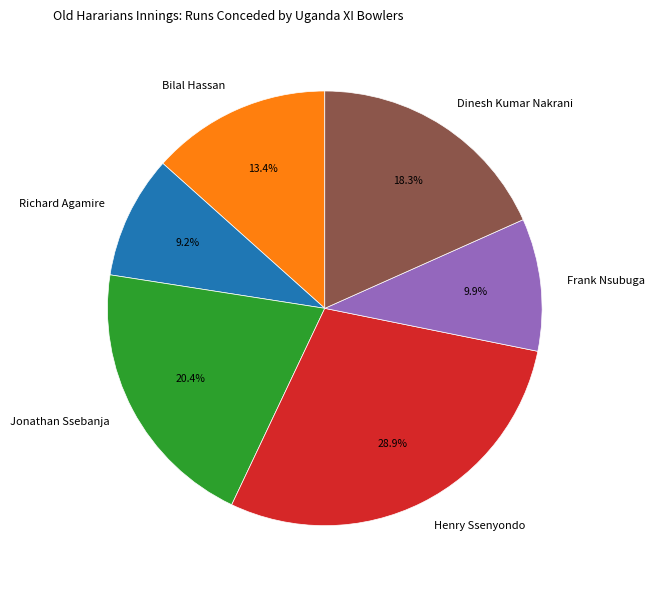

What percentage is NOT represented by Richard Agamire?

90.8%